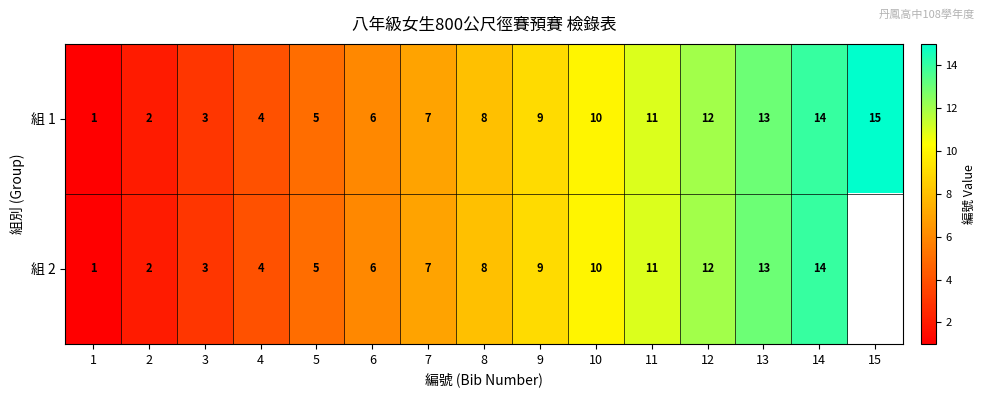

How many data points does each series have?

15